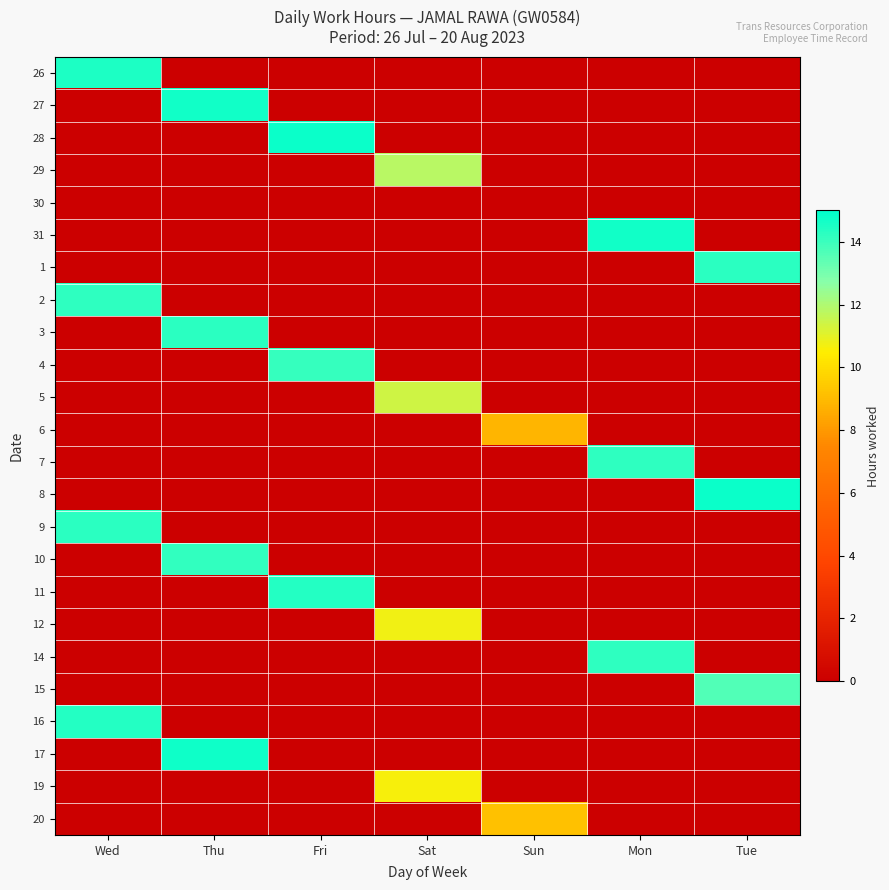

Which has a higher value, Mon or Tue?

Mon